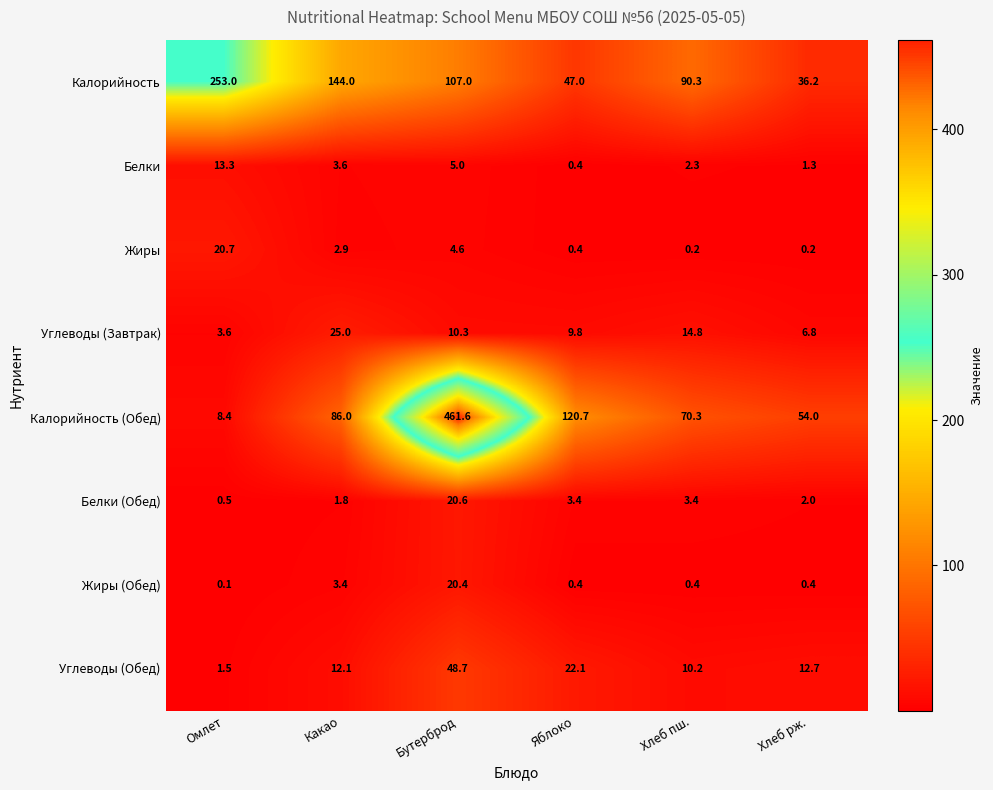

Which series has the widest spread of values?

Калорийность (Обед)